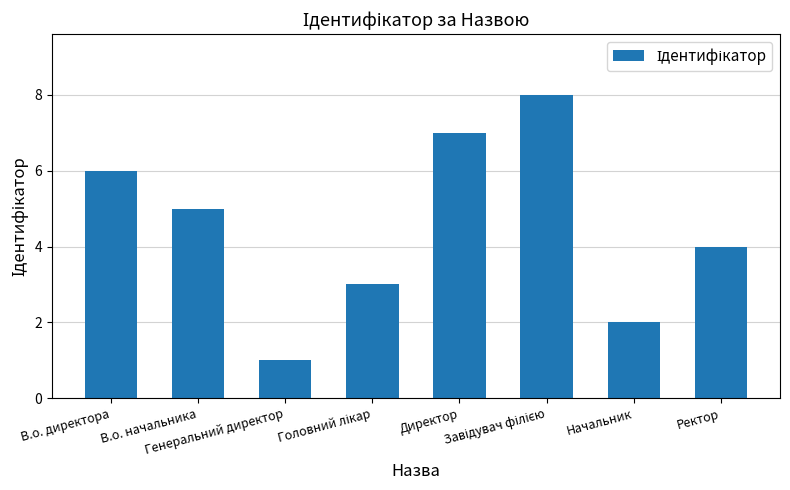

What is the difference between the maximum and minimum values?

7